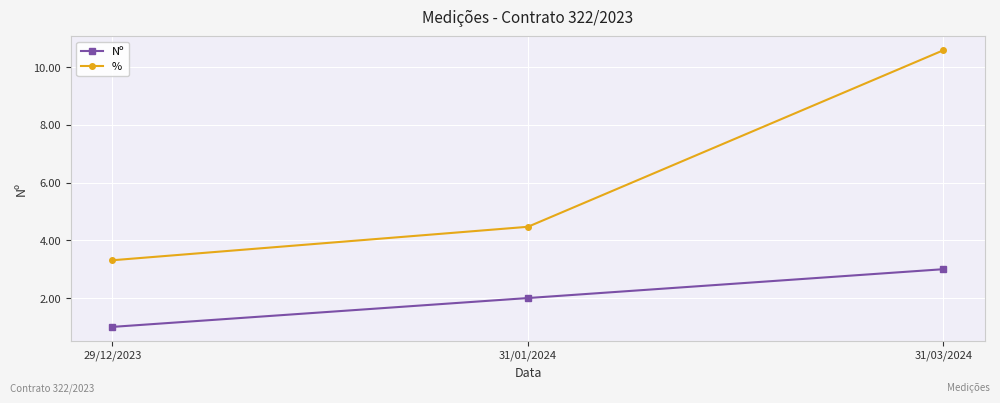

Reading left to right, transcribe all the data shown in this chart.

Nº: 1.0	2.0	3.0
%: 3.3	4.5	10.6